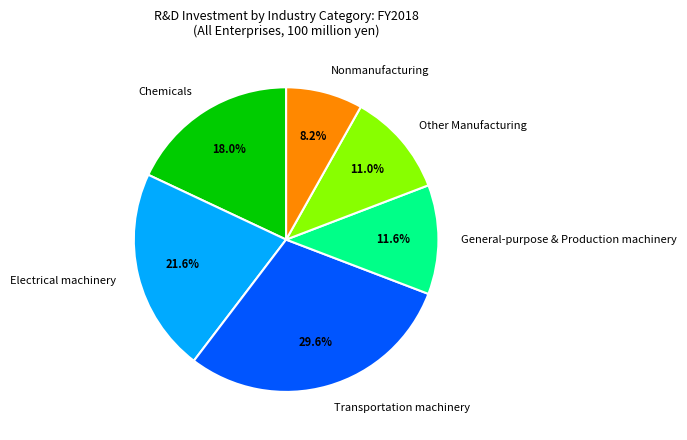

What is the smallest slice in the pie chart?

Nonmanufacturing